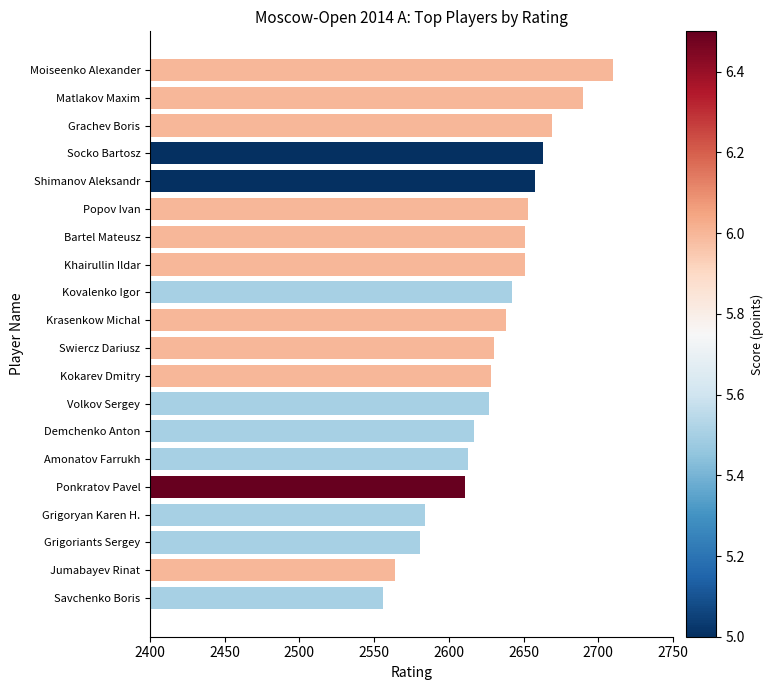

What is the label of the 4th bar from the top?

Socko Bartosz